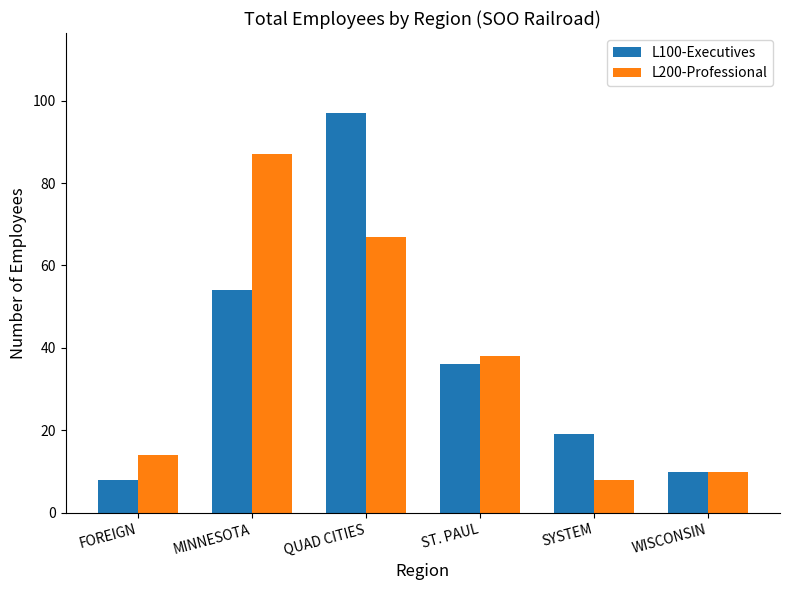

Which series changed the most between MINNESOTA and WISCONSIN?

L200-Professional